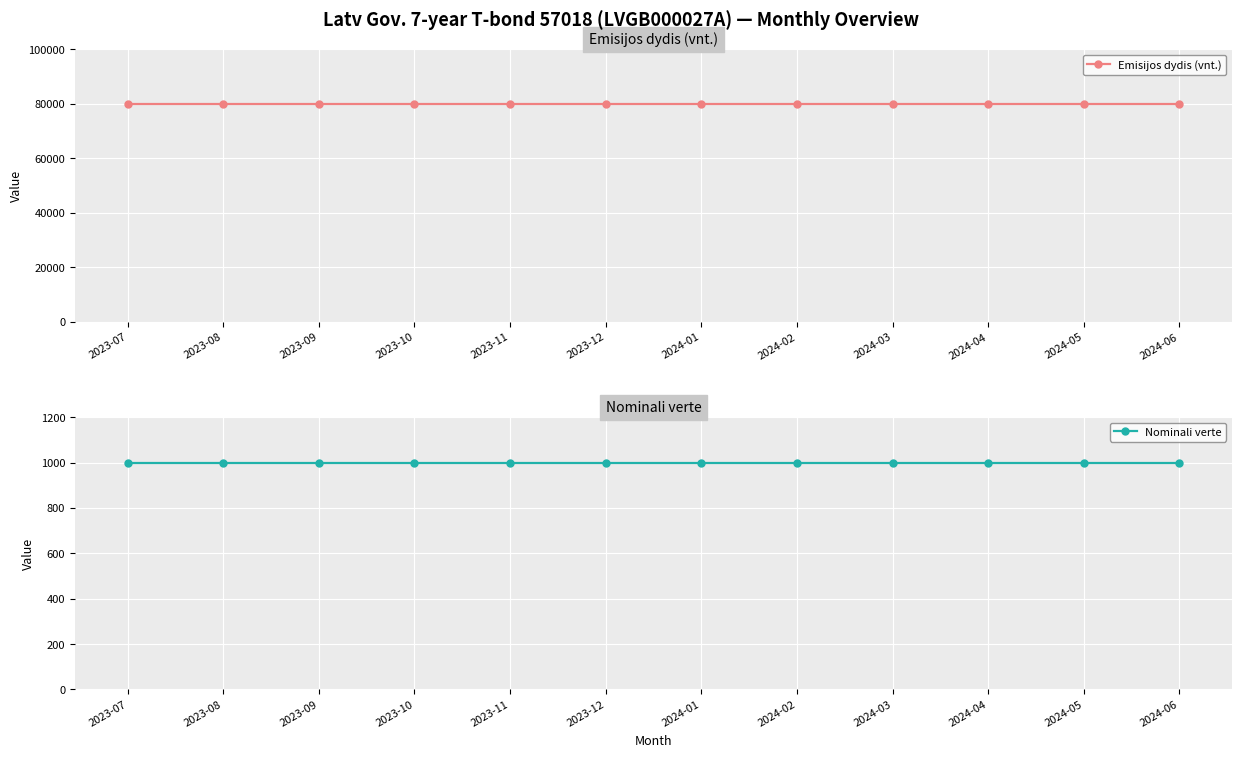

What position from the right is 2024-03?

4